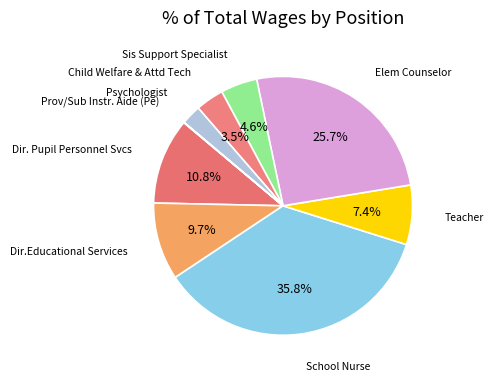

Approximately how many times larger is the value at Dir.Educational Services compared to Teacher?

1.3